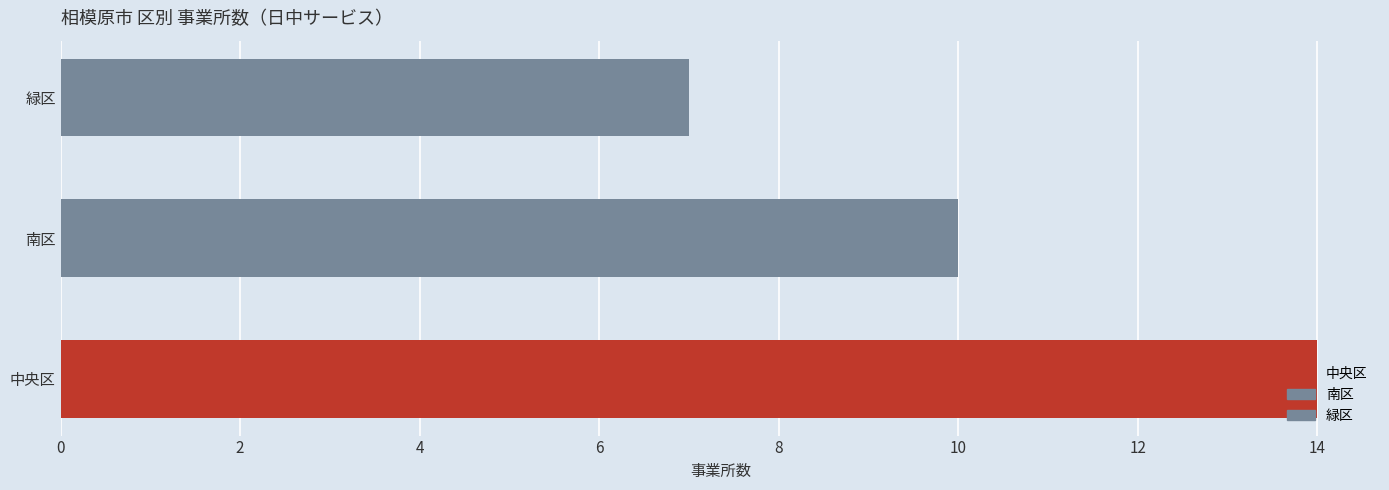

At which category does the chart reach its minimum across all series?

緑区